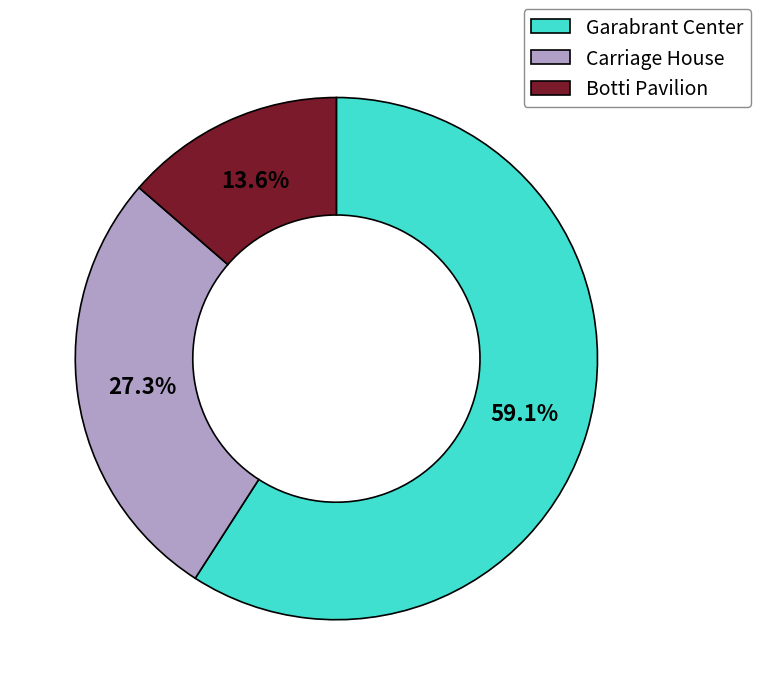

Is Botti Pavilion the majority of the pie?

No